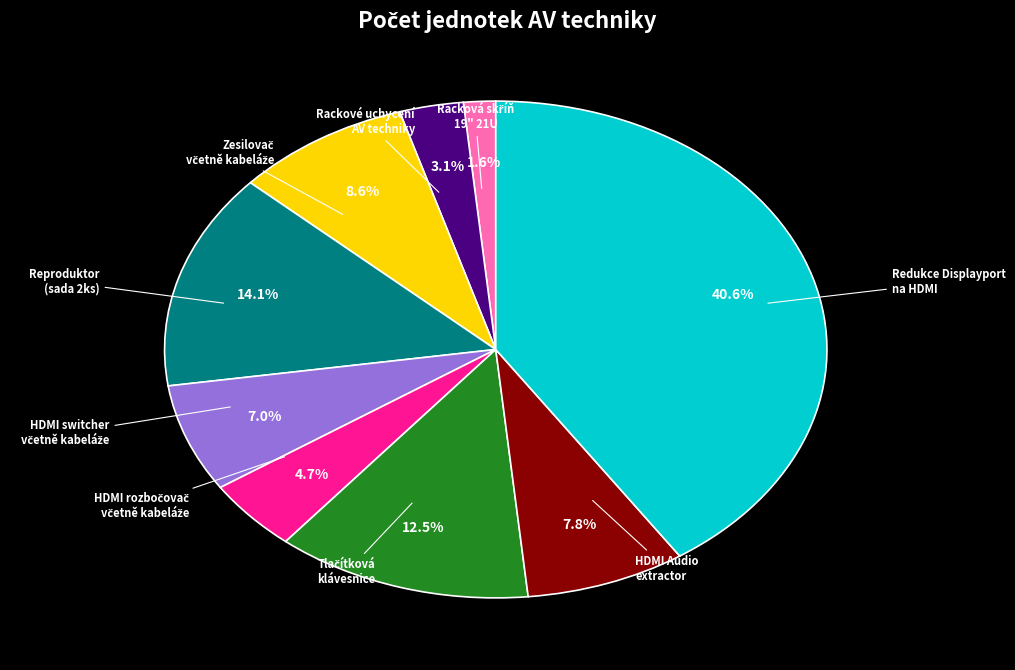

How many slices are in this pie chart?

9